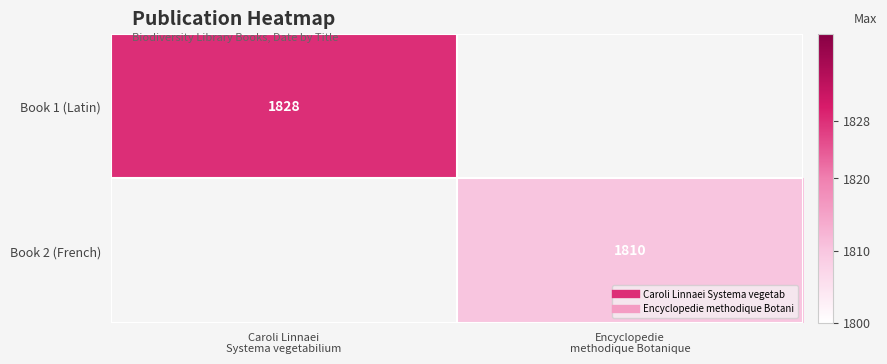

Is the value of Book 2 (French) at Caroli Linnaei Systema vegetabilium greater than the value of Book 1 (Latin) at Encyclopedie methodique Botanique?

No